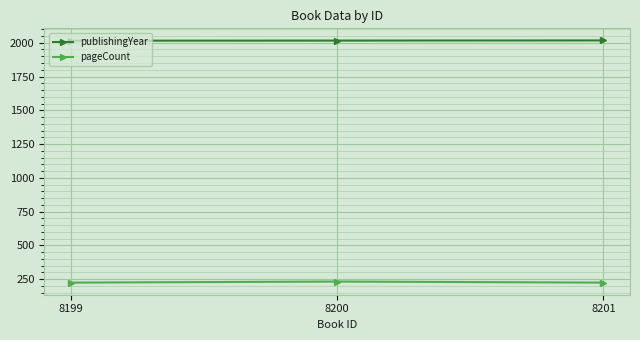

What is the difference between the pageCount values at 8200 and 8199?

8